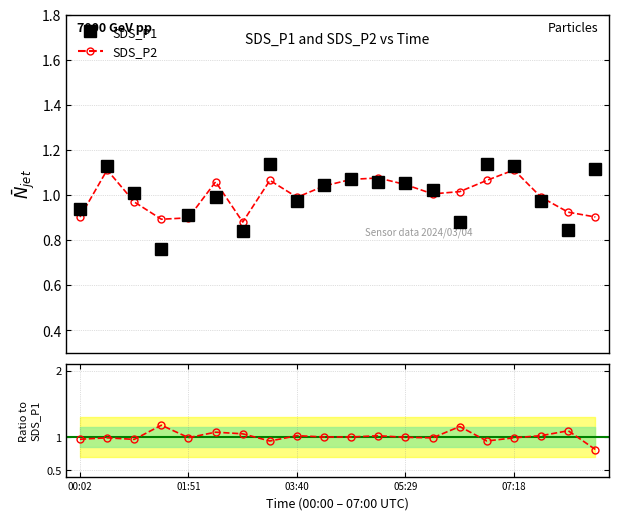

Reading left to right, what are all the values shown in this chart?

SDS_P1: 00:02=0.9	00:29=1.1	00:56=1.0	01:23=0.8	01:51=0.9	02:18=1.0	02:45=0.8	03:12=1.1	03:40=1.0	04:07=1.0	04:34=1.1	05:01=1.1	05:29=1.1	05:56=1.0	06:23=0.9	06:50=1.1	07:18=1.1	07:45=1.0	08:12=0.8	08:39=1.1
SDS_P2: 00:02=0.9	00:29=1.1	00:56=1.0	01:23=0.9	01:51=0.9	02:18=1.1	02:45=0.9	03:12=1.1	03:40=1.0	04:07=1.0	04:34=1.1	05:01=1.1	05:29=1.0	05:56=1.0	06:23=1.0	06:50=1.1	07:18=1.1	07:45=1.0	08:12=0.9	08:39=0.9